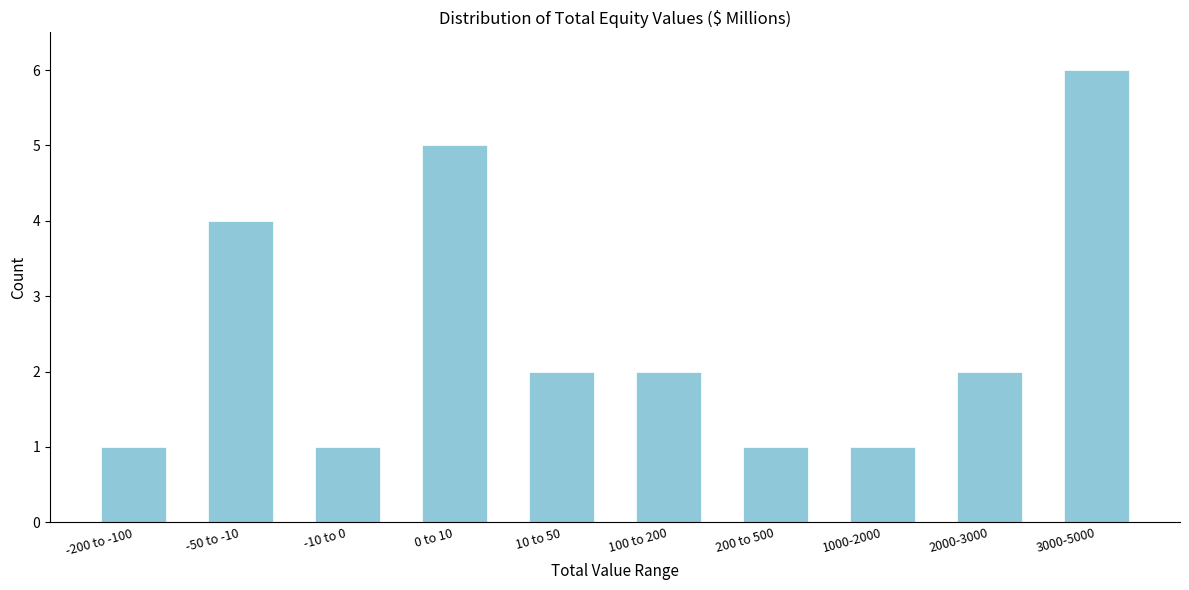

Reading right to left, list all the values displayed in this chart.

6	2	1	1	2	2	5	1	4	1